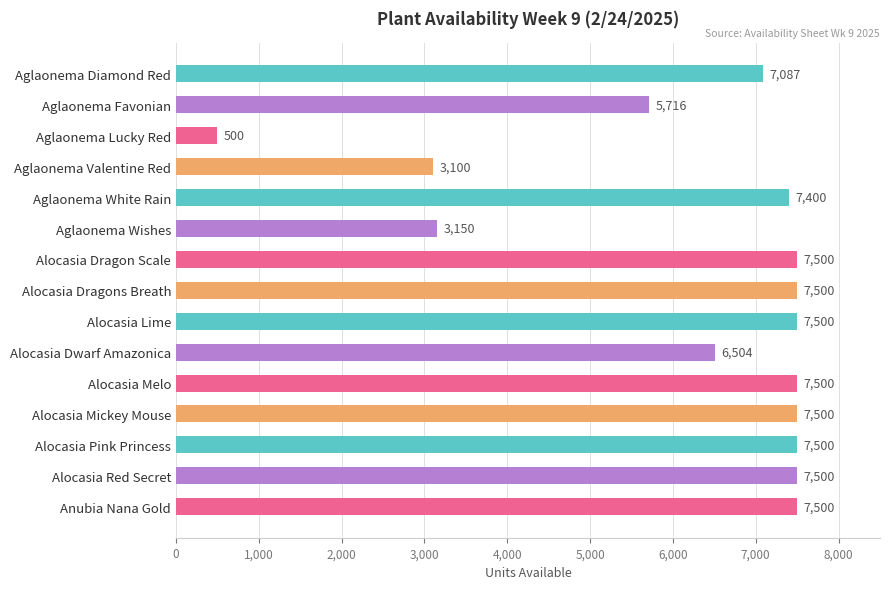

What is the minimum value shown in the chart?

500